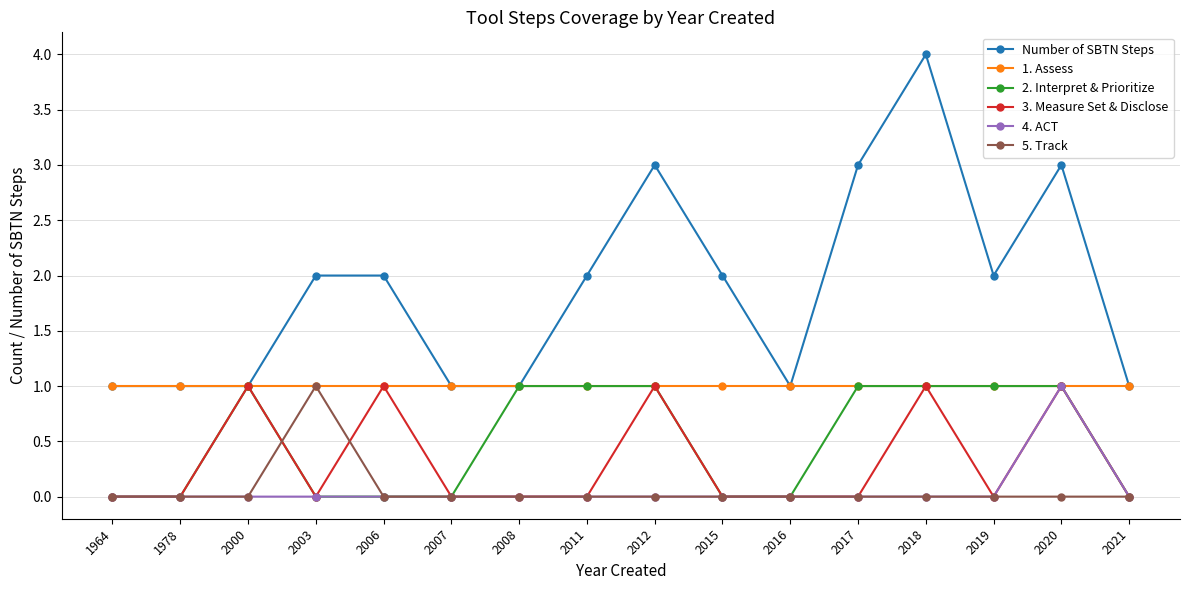

Which series has the largest total across all categories?

Number of SBTN Steps